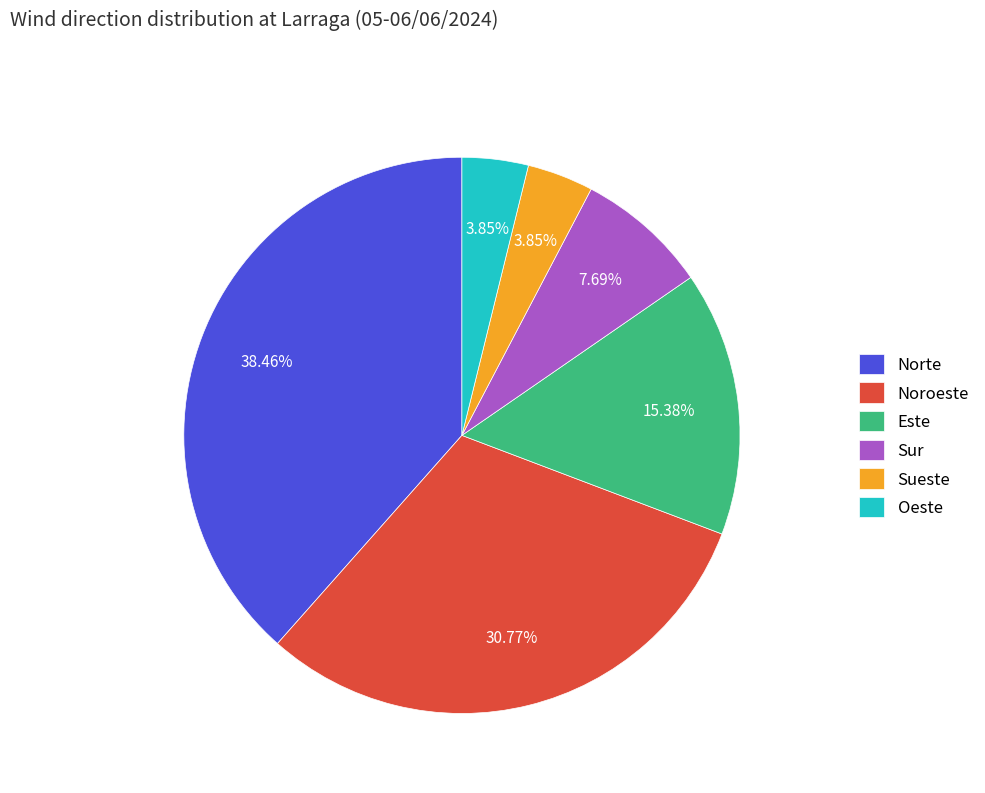

Combined, do Noroeste and Norte account for over 50%?

Yes